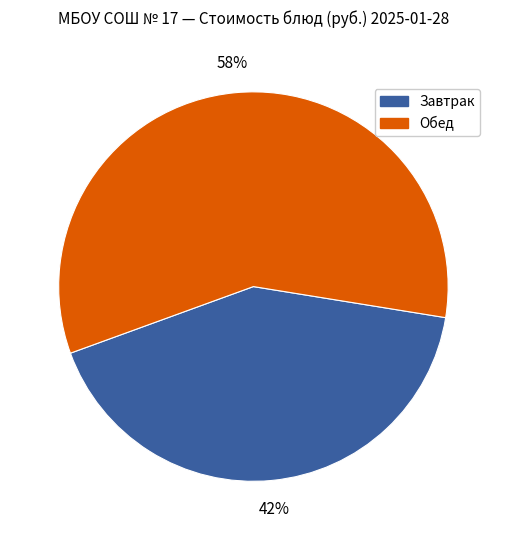

To the nearest percent, what is the difference between the largest and smallest slice percentages?

16%